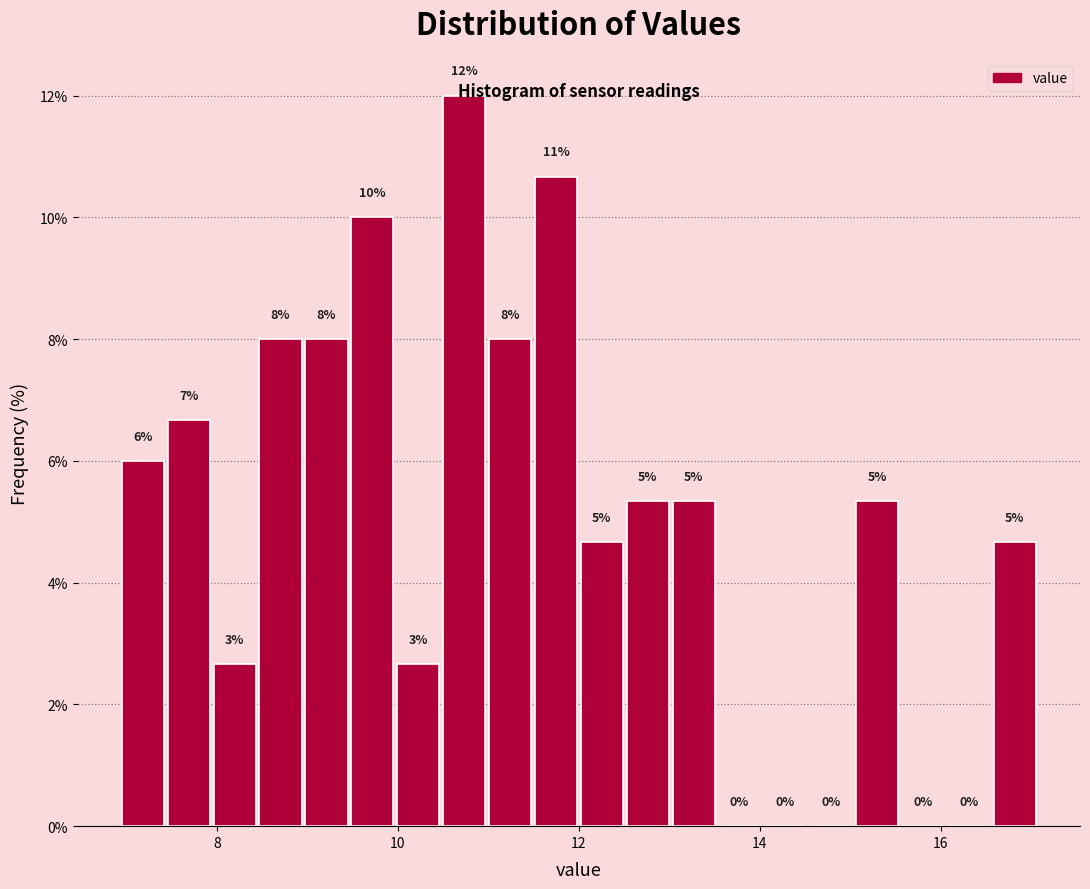

Read against the x-axis, roughly where is the centre of the tallest bar?

10.8